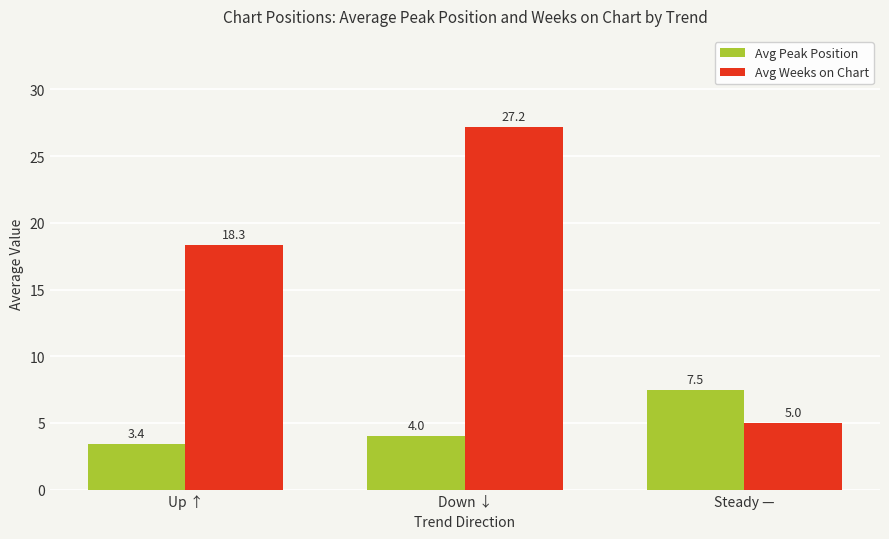

Are the bars horizontal?

No